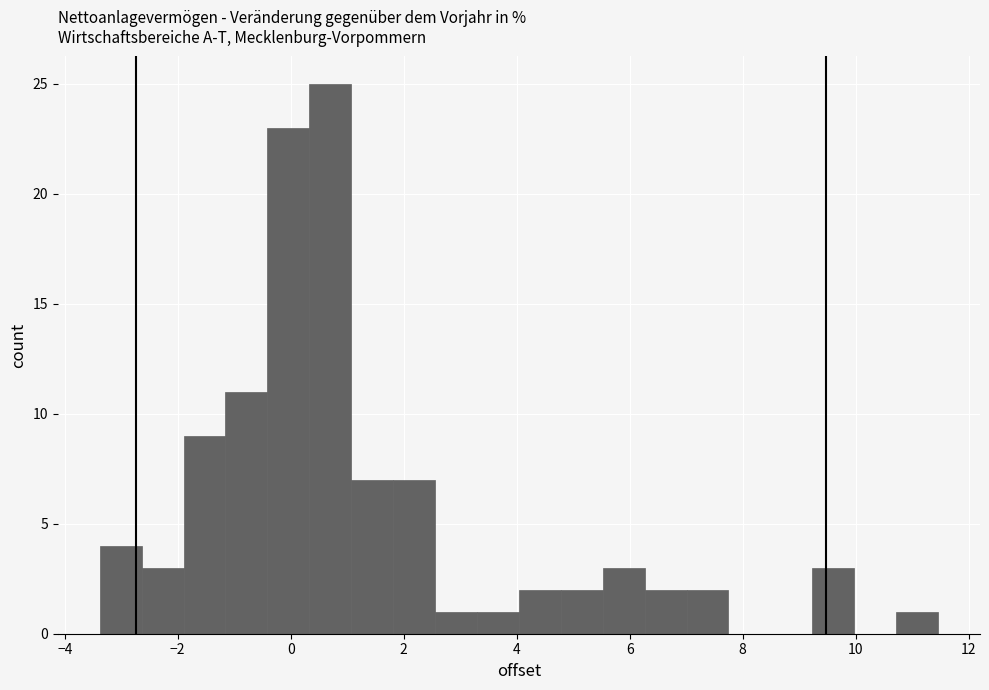

Read against the x-axis, roughly where is the centre of the tallest bar?

0.6